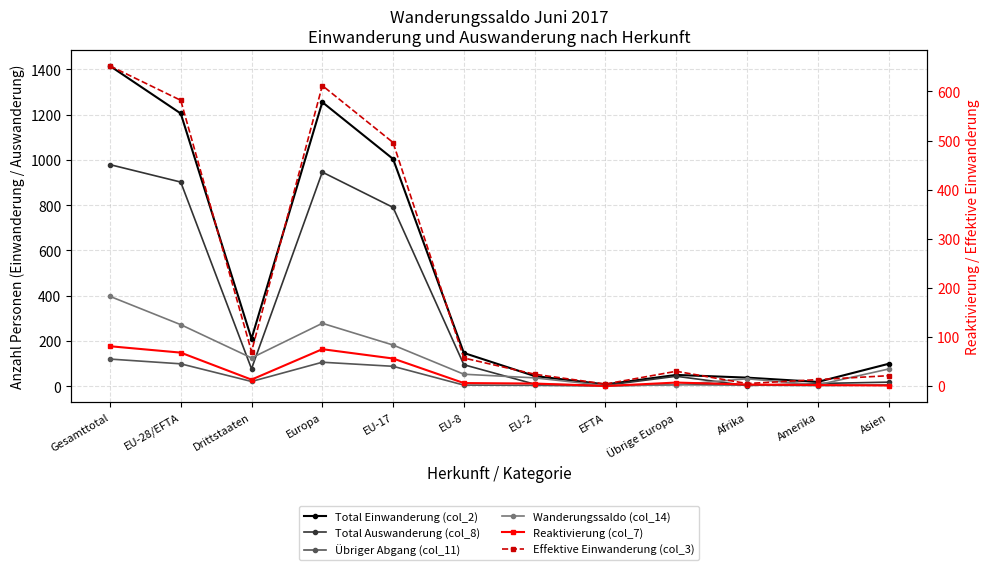

At which category is the sum across all series the highest?

Gesamttotal